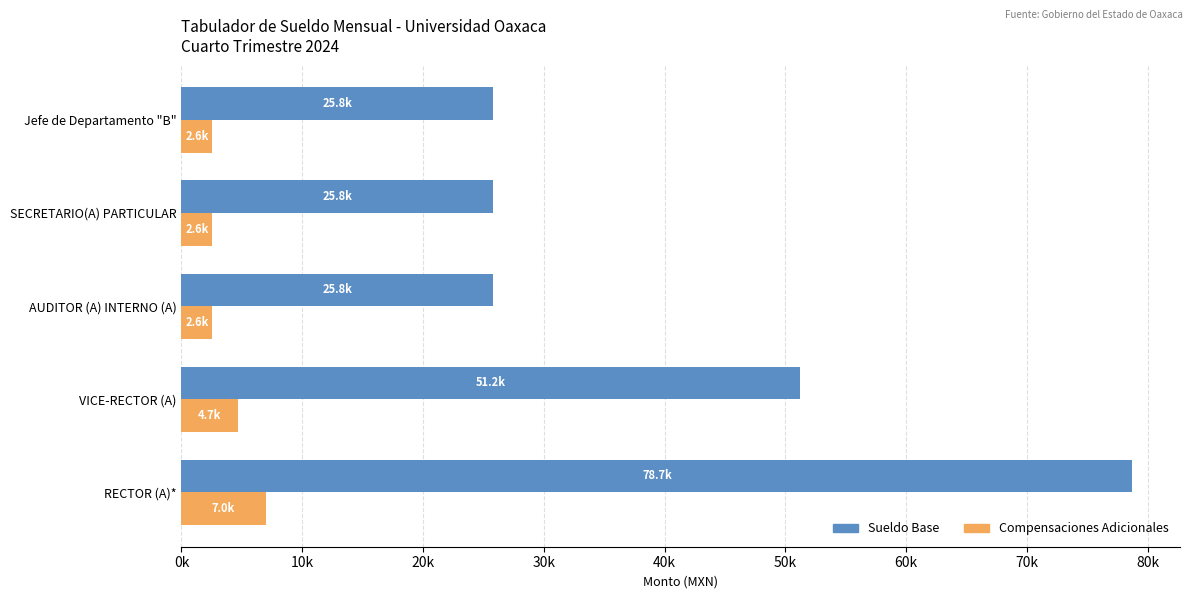

Reading left to right, list all the values displayed in this chart.

Sueldo Base: 78739.7	51228.4	25785.9	25785.9	25785.9
Compensaciones Adicionales: 6963.6	4671.0	2550.8	2550.8	2550.8